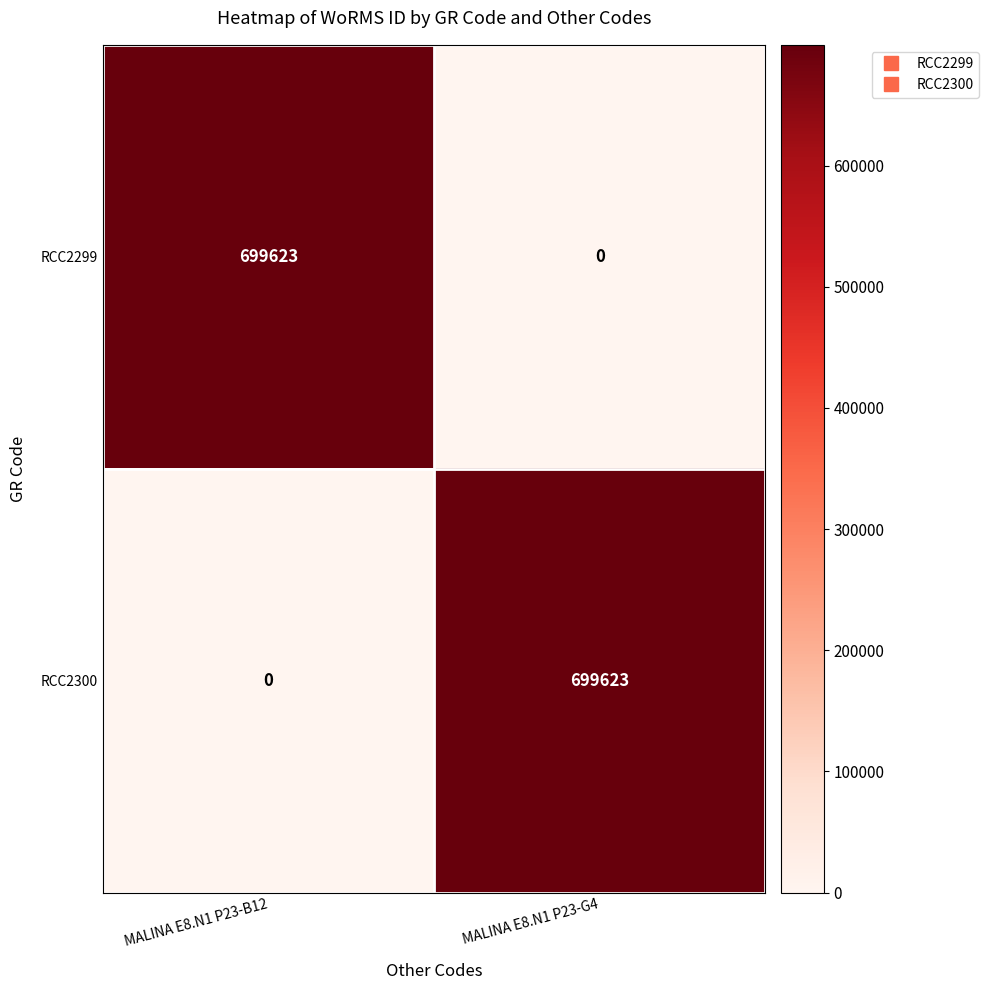

At which label does RCC2300 reach its peak?

MALINA E8.N1 P23-G4